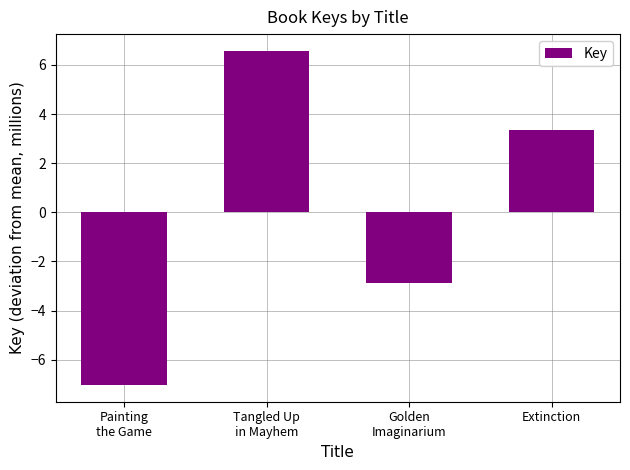

How many data points are less than 3?

2